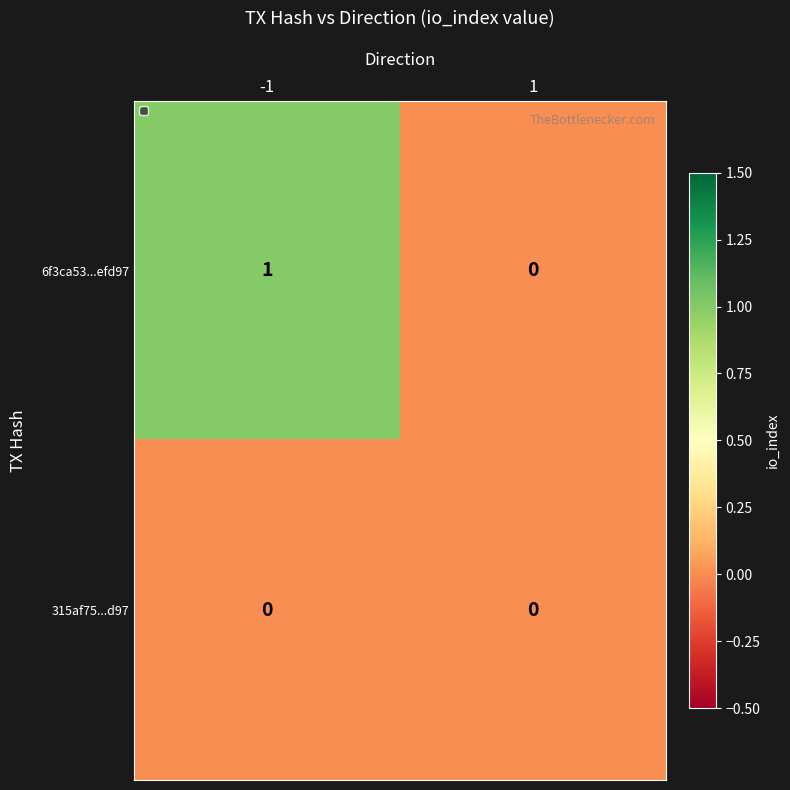

At -1, list the series in order from largest to smallest.

6f3ca53...efd97, 315af75...d97